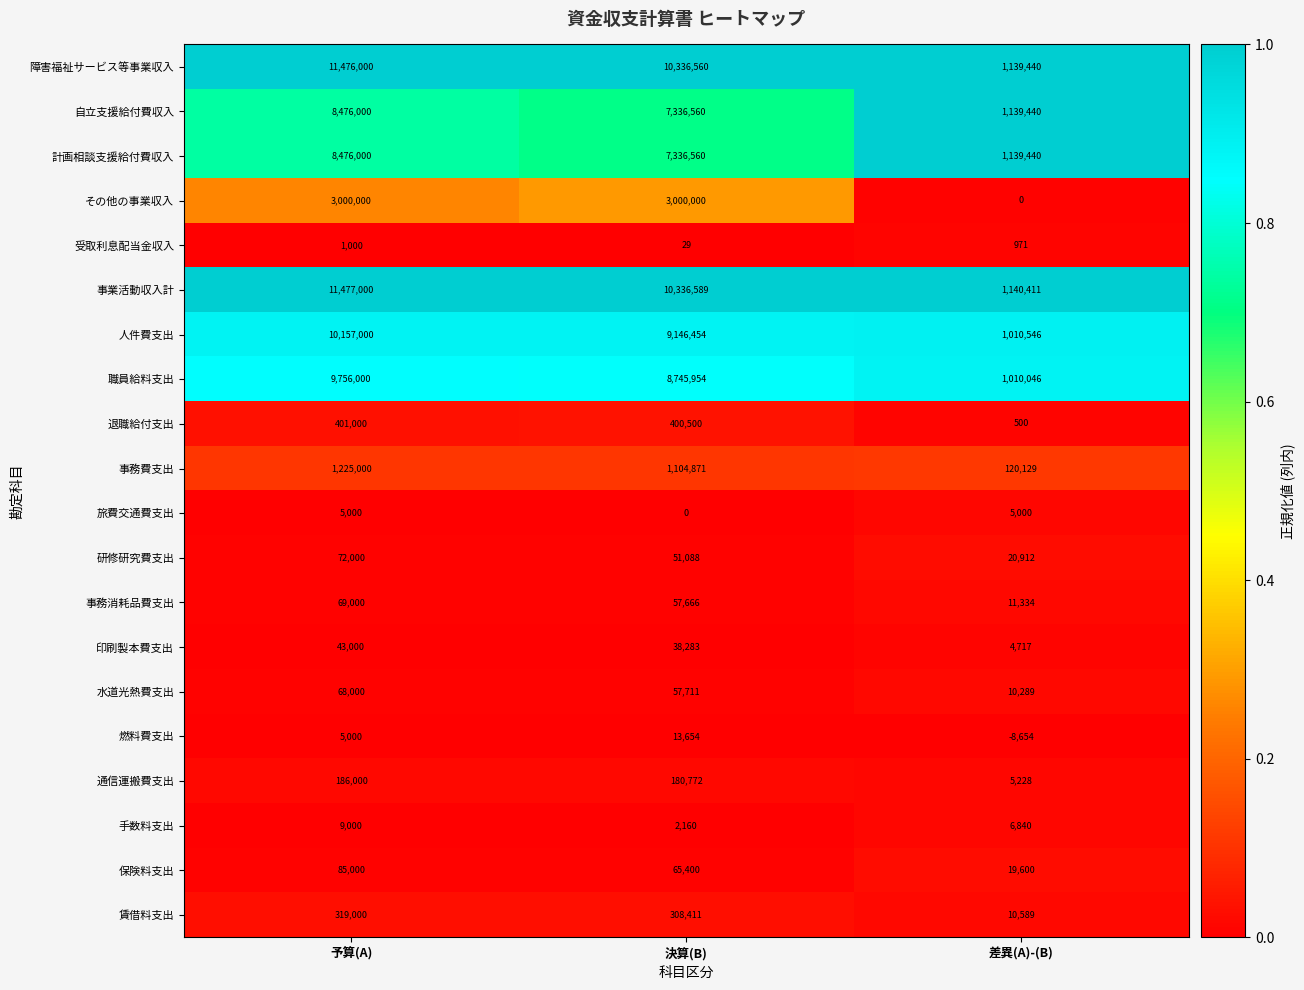

At which label does 自立支援給付費収入 reach its peak?

予算(A)